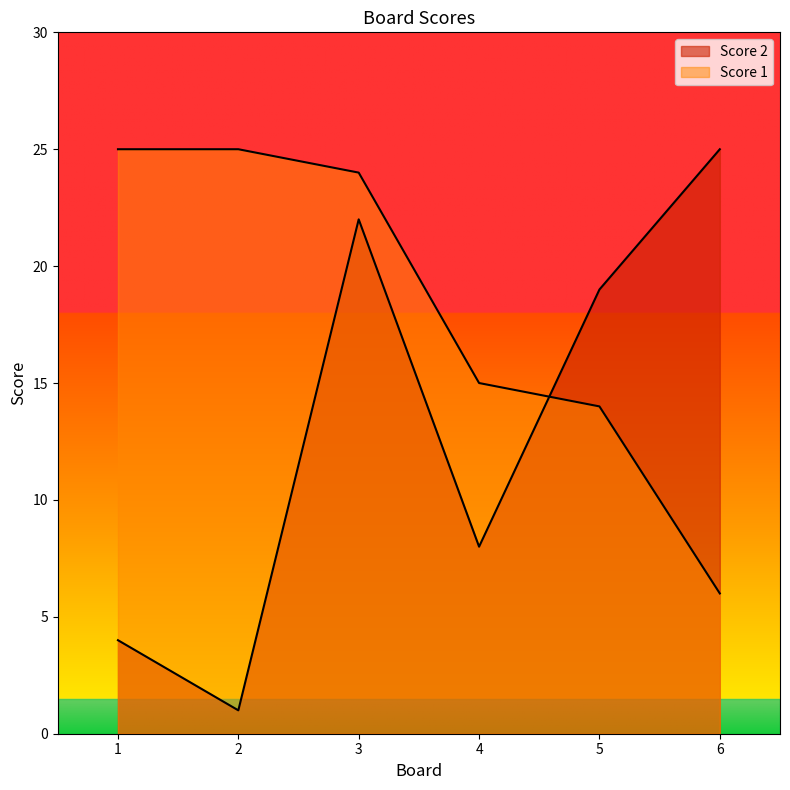

Which category has the highest value across all series?

6